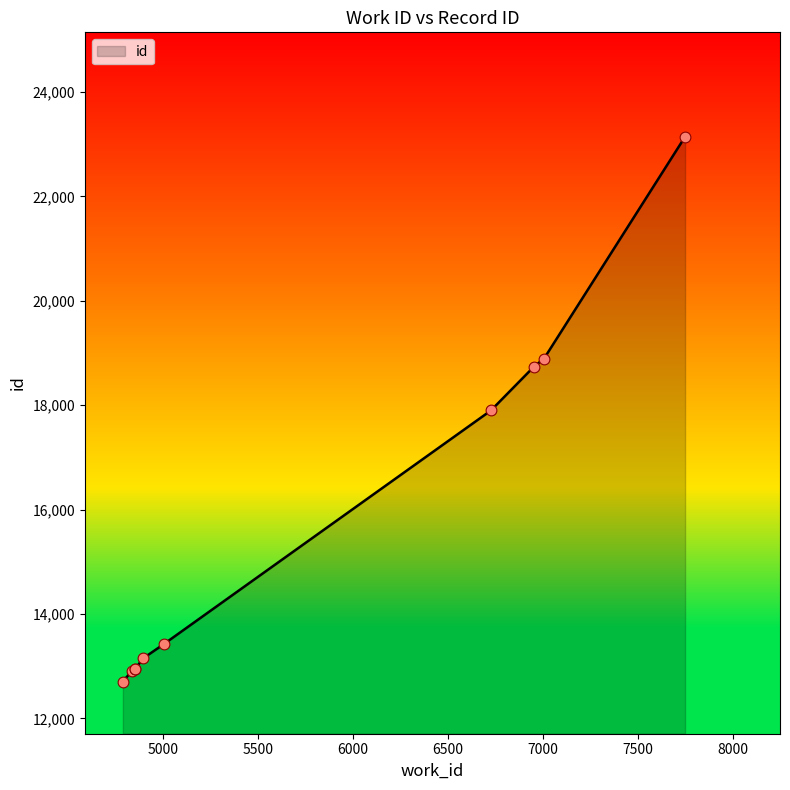

What is the difference between the maximum and minimum values?

10438